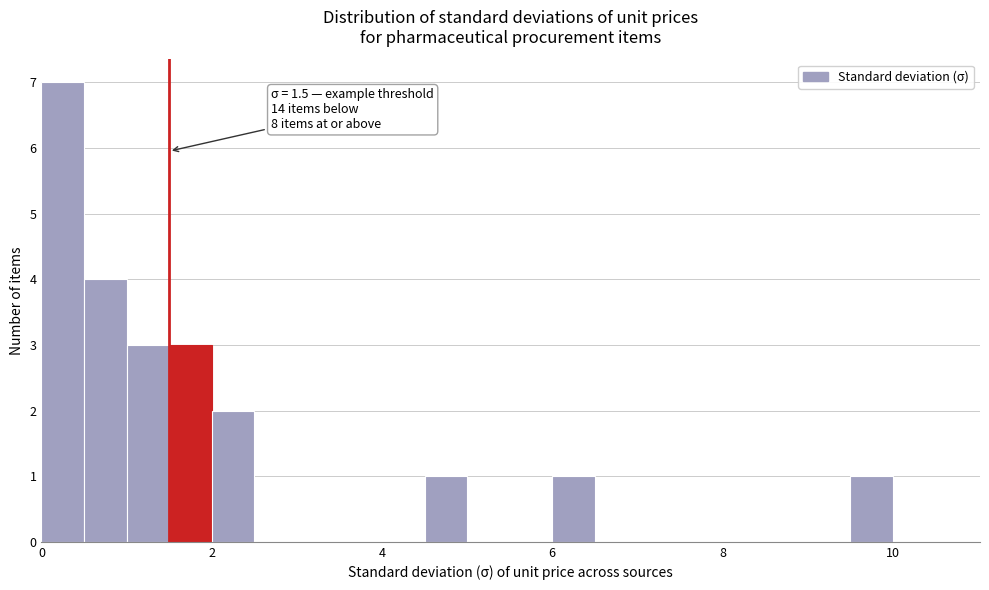

Around what value on the x-axis is the tallest bar? Give the approximate position of its centre, as read against the axis.

0.2